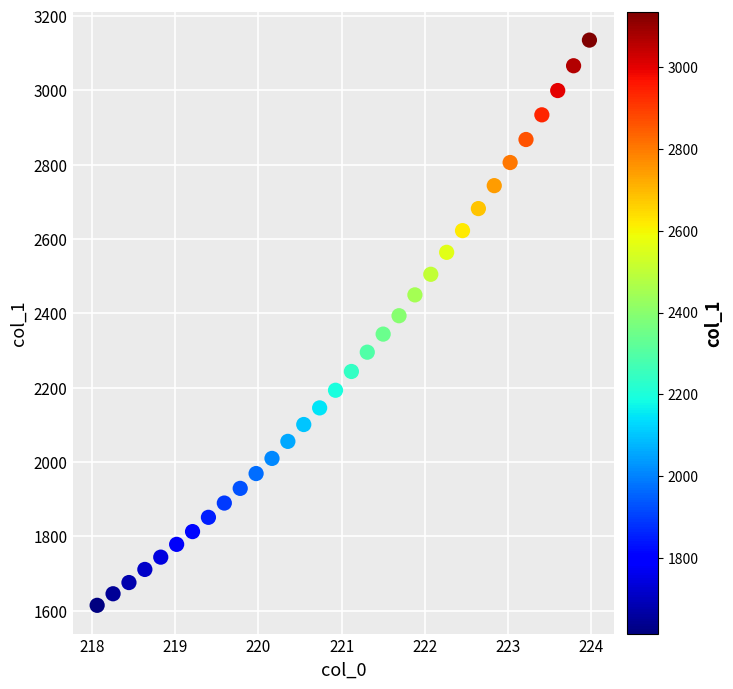

What is the range of Y values (max minus min)?

1520.6